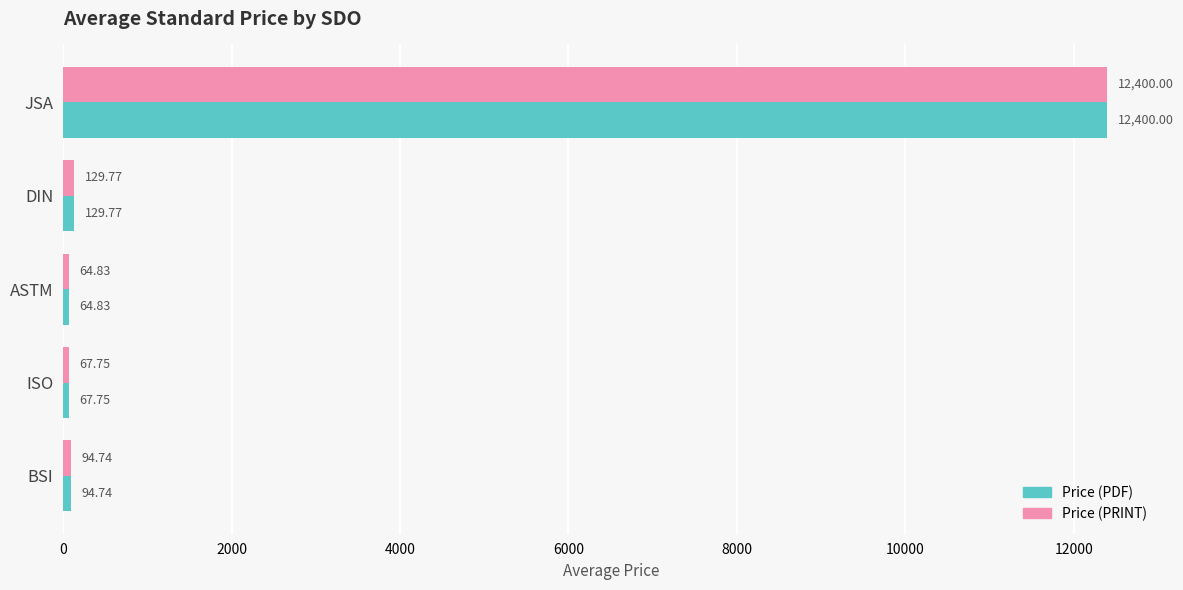

What is the minimum value shown in the chart?

64.8